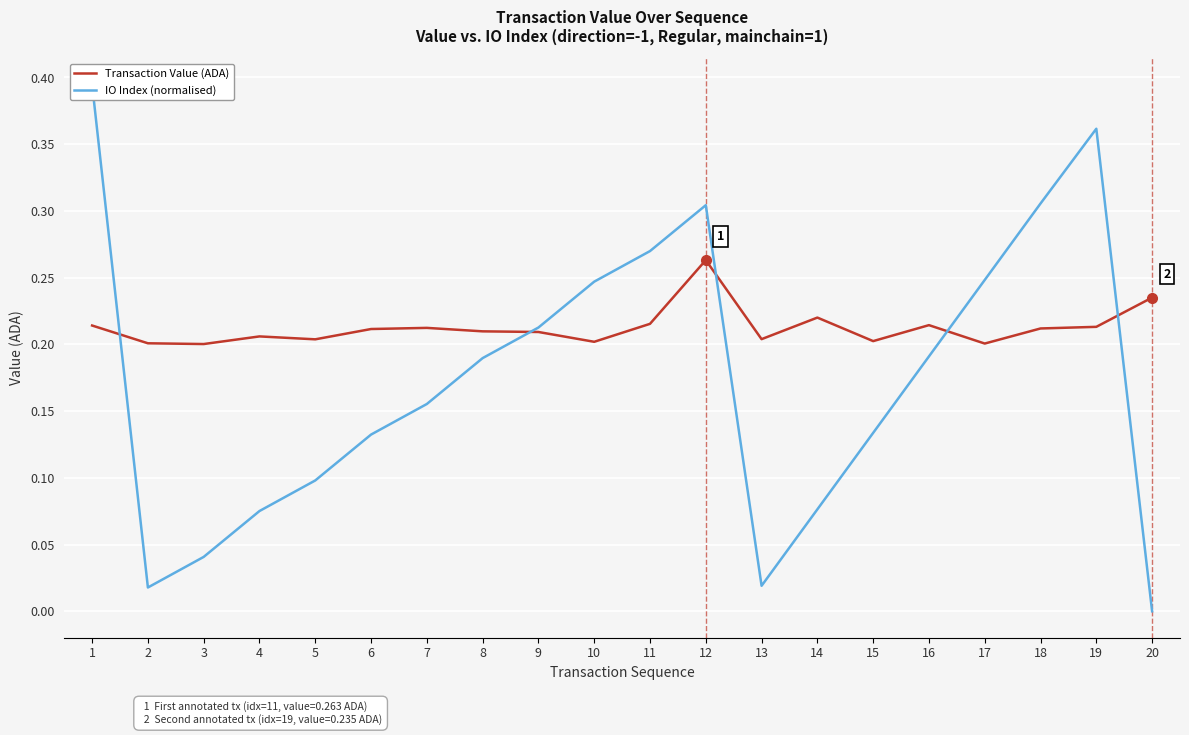

At which category does Transaction Value (ADA) reach its first local valley?

3